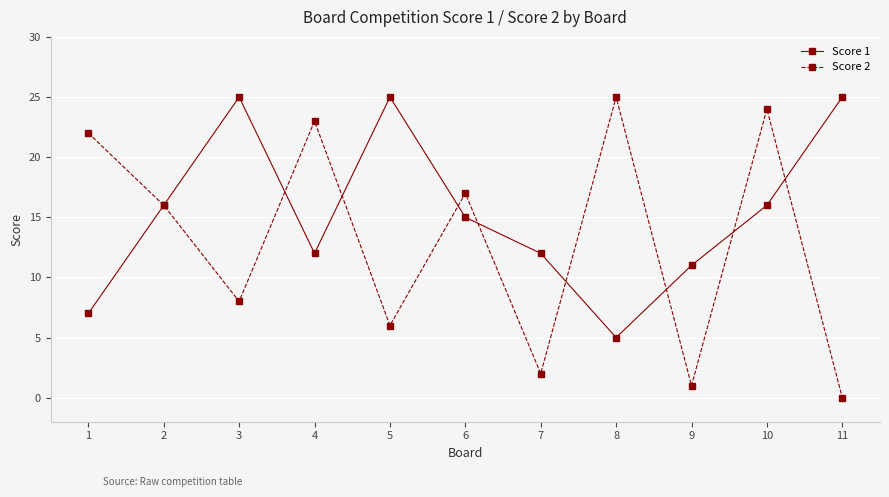

What is the sum of all Score 2 values?

144